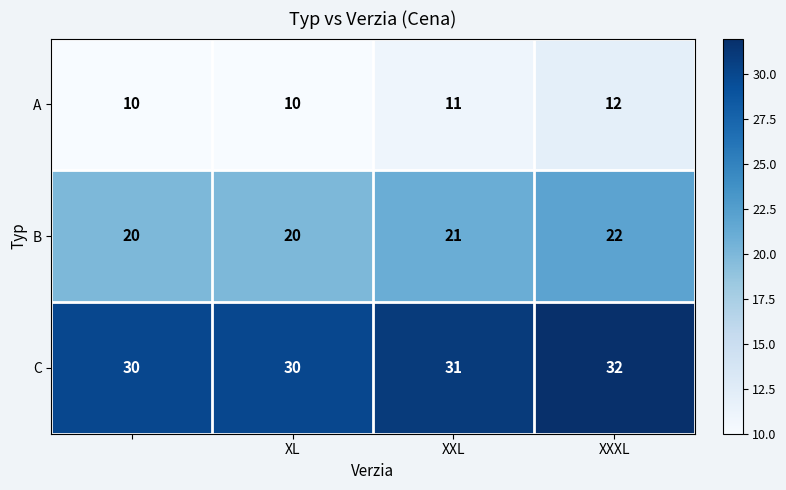

How many B values are between 20 and 22?

4